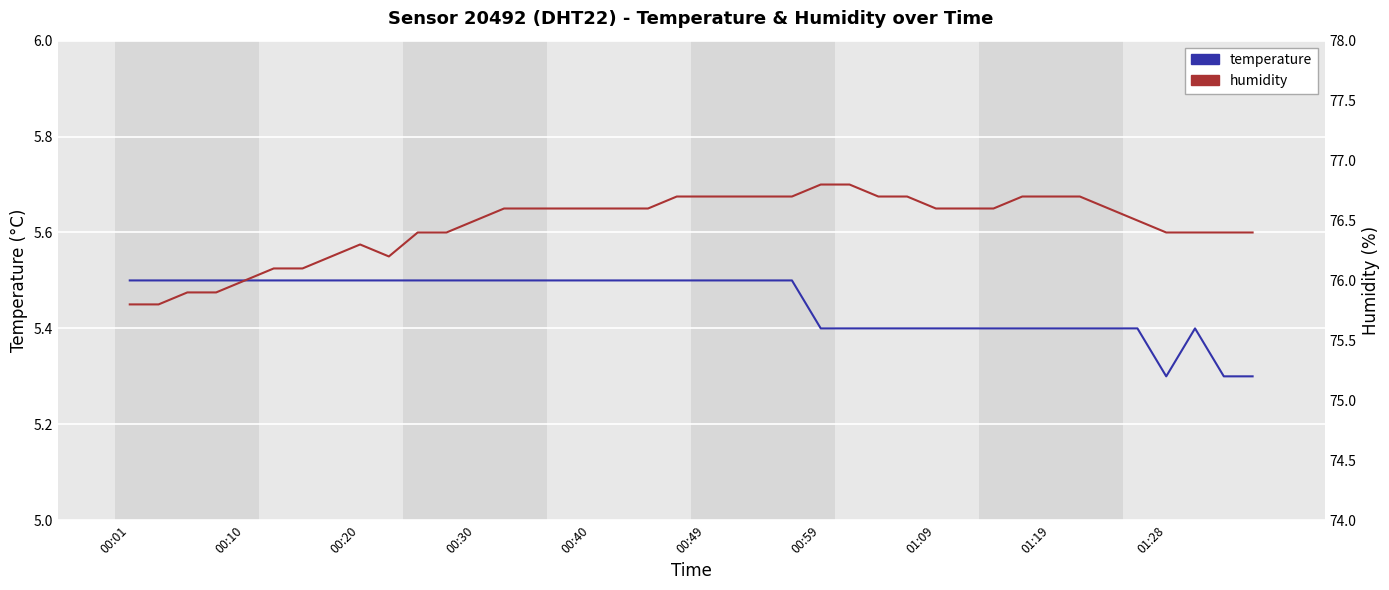

Where is the first local minimum for temperature?

01:28